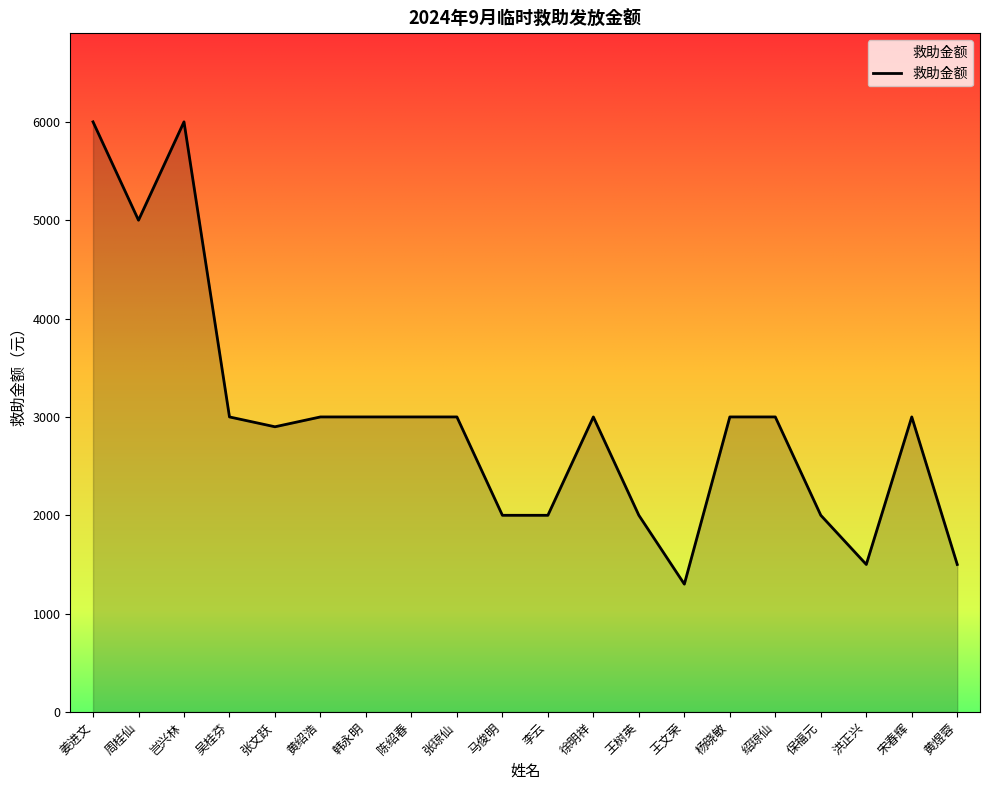

What is the maximum value shown in the chart?

6000